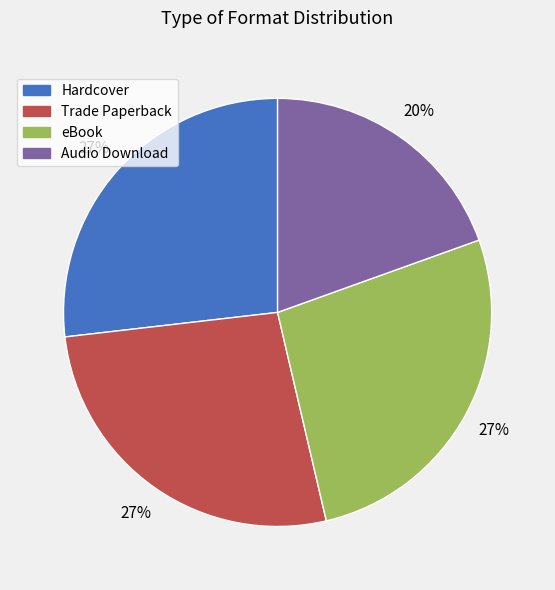

Is there any slice that represents more than half of the pie?

No